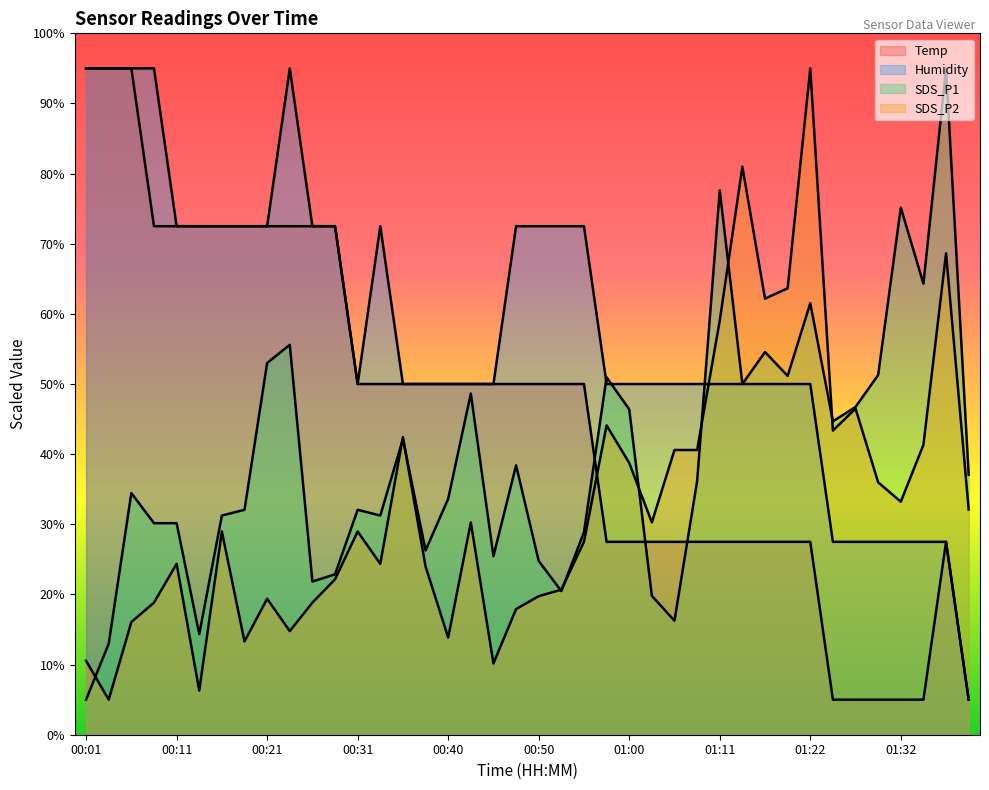

At which label is SDS_P2 closest to 50?

01:27